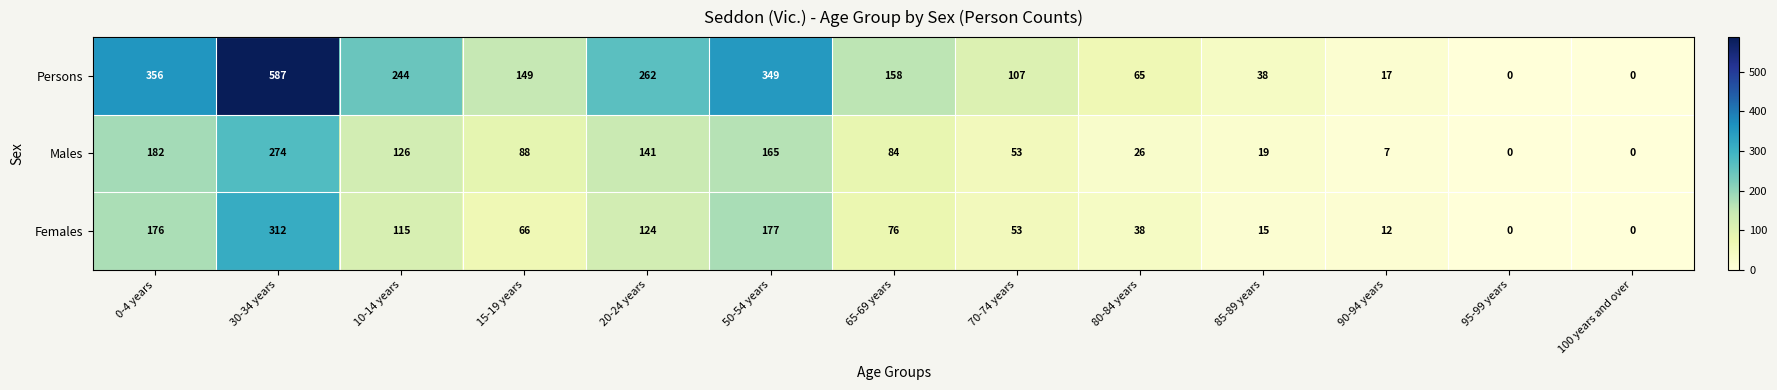

What is the greatest value displayed?

587